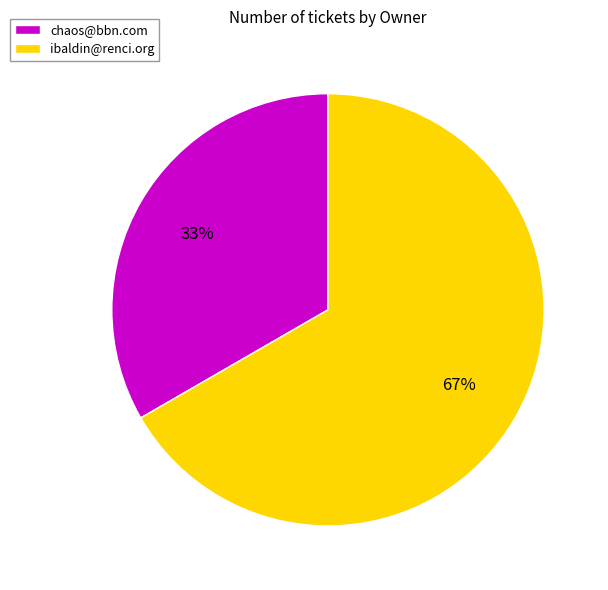

Rank the categories by value from highest to lowest.

ibaldin@renci.org, chaos@bbn.com